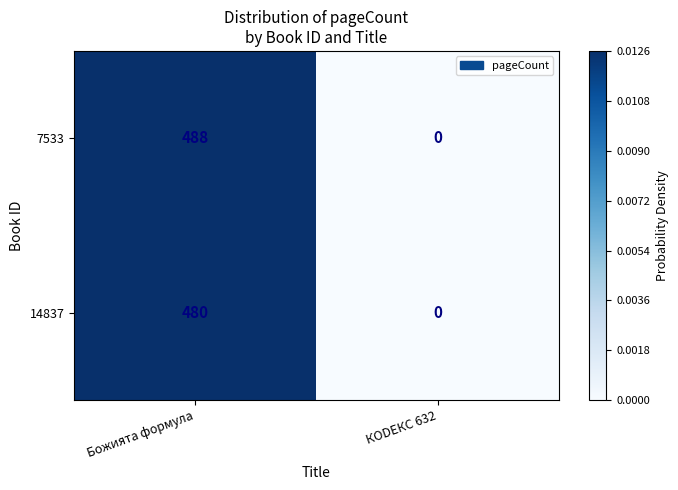

At which category is the sum across all series the highest?

Божията формула